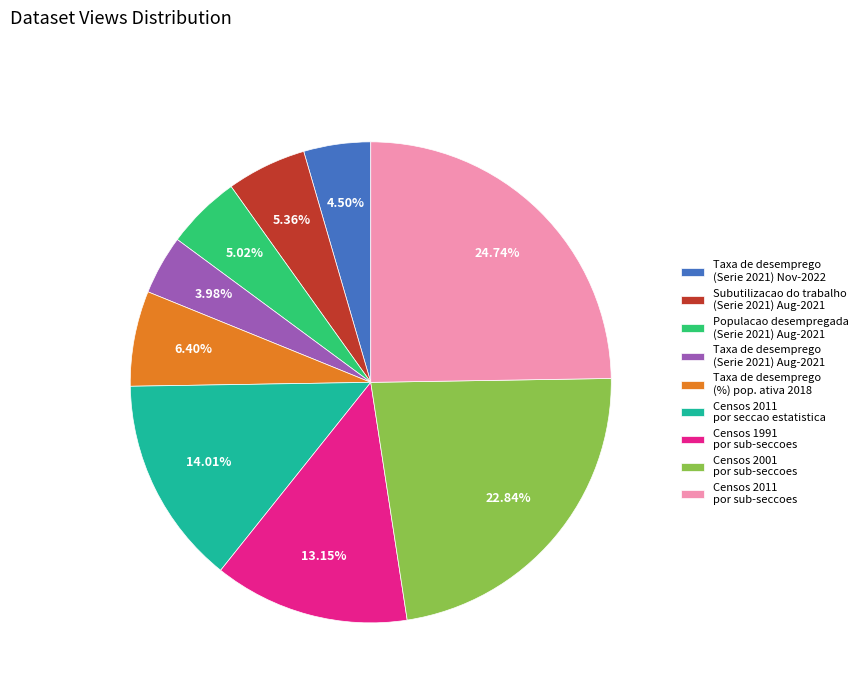

Approximately how many times larger is the value at Censos 1991 por sub-seccoes compared to Taxa de desemprego (Serie 2021) Aug-2021?

3.3